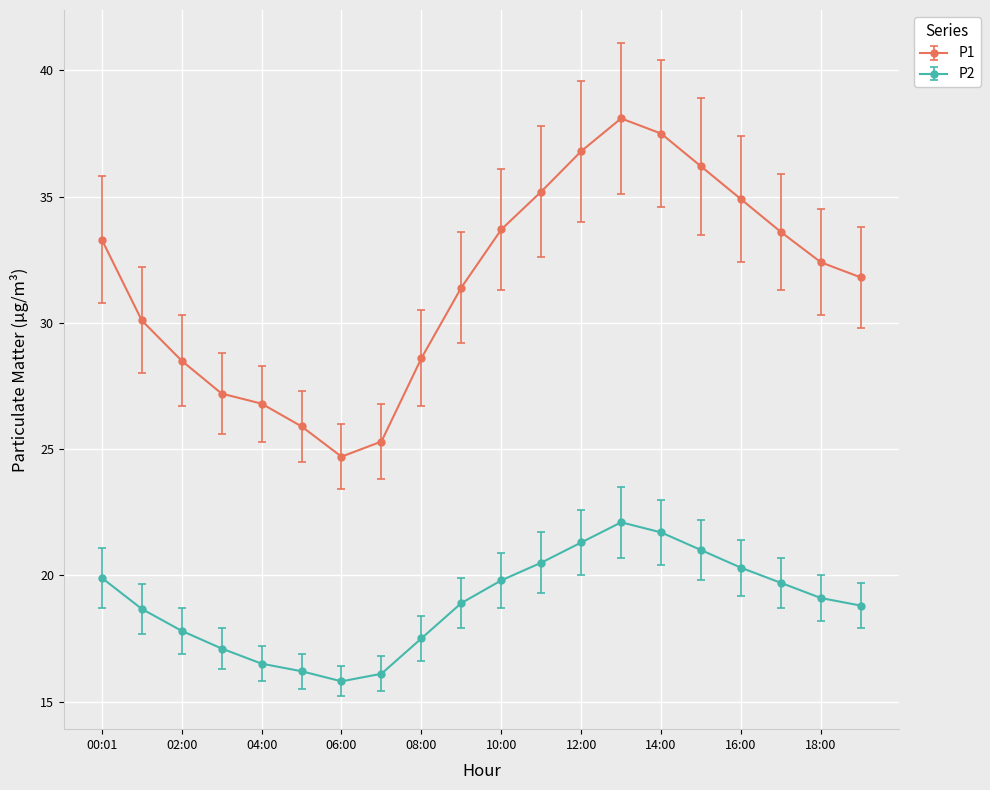

What is the highest value of the P2 series?

22.1